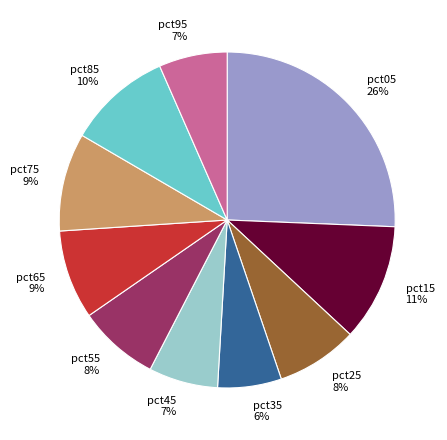

Do pct45 and pct95 together represent more than half of the pie?

No